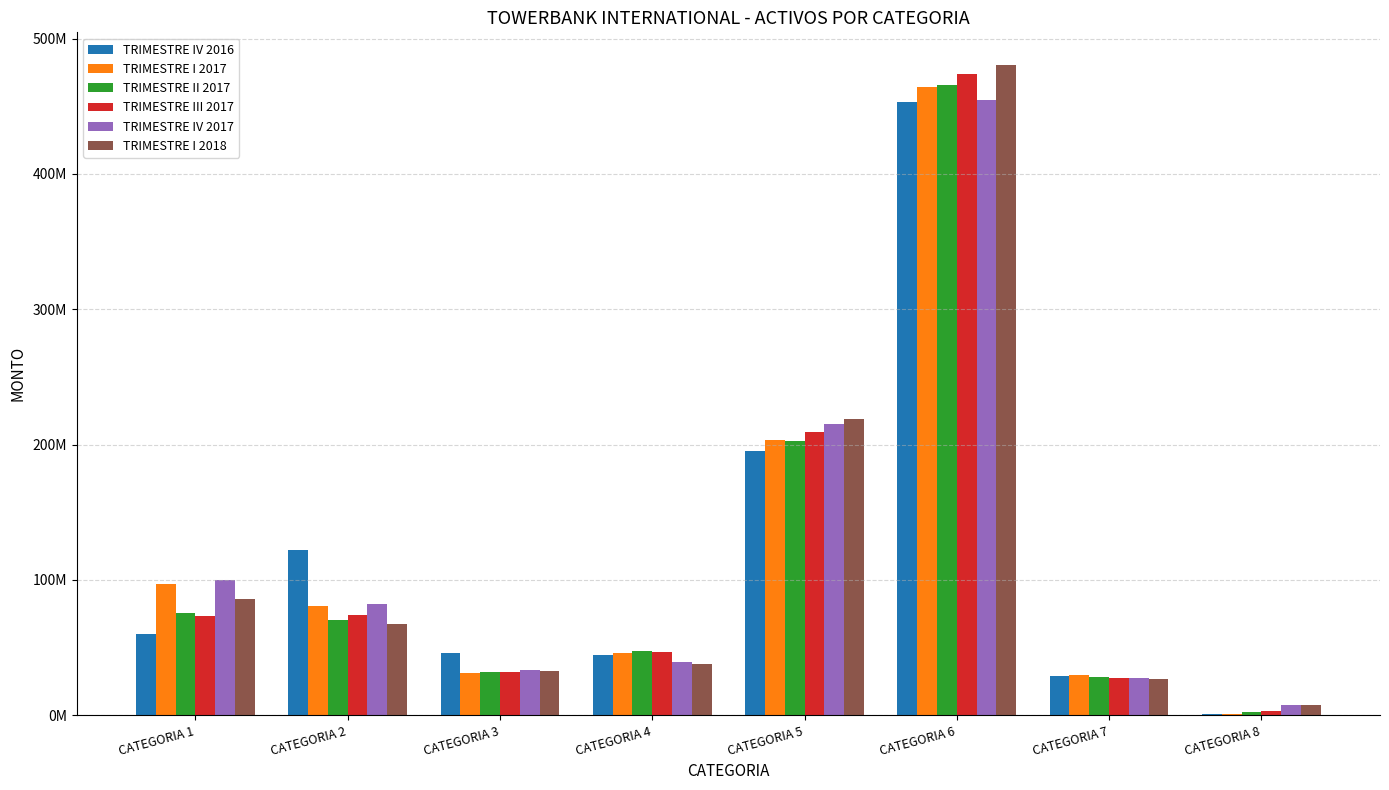

Reading right to left, transcribe all the data shown in this chart.

TRIMESTRE IV 2016: 829385.2	29304732.9	453055202.4	195064947.5	44749612.1	46167317.5	121695499.8	60131844.2
TRIMESTRE I 2017: 1055192.4	29799934.9	463890007.4	203202408.3	45638761.9	31208253.0	80833899.1	96812262.1
TRIMESTRE II 2017: 2513086.1	28367665.2	465680217.7	202396104.8	47204121.7	31912389.1	70166680.9	75606464.3
TRIMESTRE III 2017: 2789595.9	27466382.5	473842315.2	209316015.7	47010474.0	31885657.1	73686756.9	73100970.6
TRIMESTRE IV 2017: 7347576.1	27571361.5	454469016.4	215274991.3	39618375.8	33741193.0	82300588.4	100211418.0
TRIMESTRE I 2018: 7416714.1	26483341.2	480600408.0	218646522.9	37465197.6	32979984.2	67428717.0	85486093.6